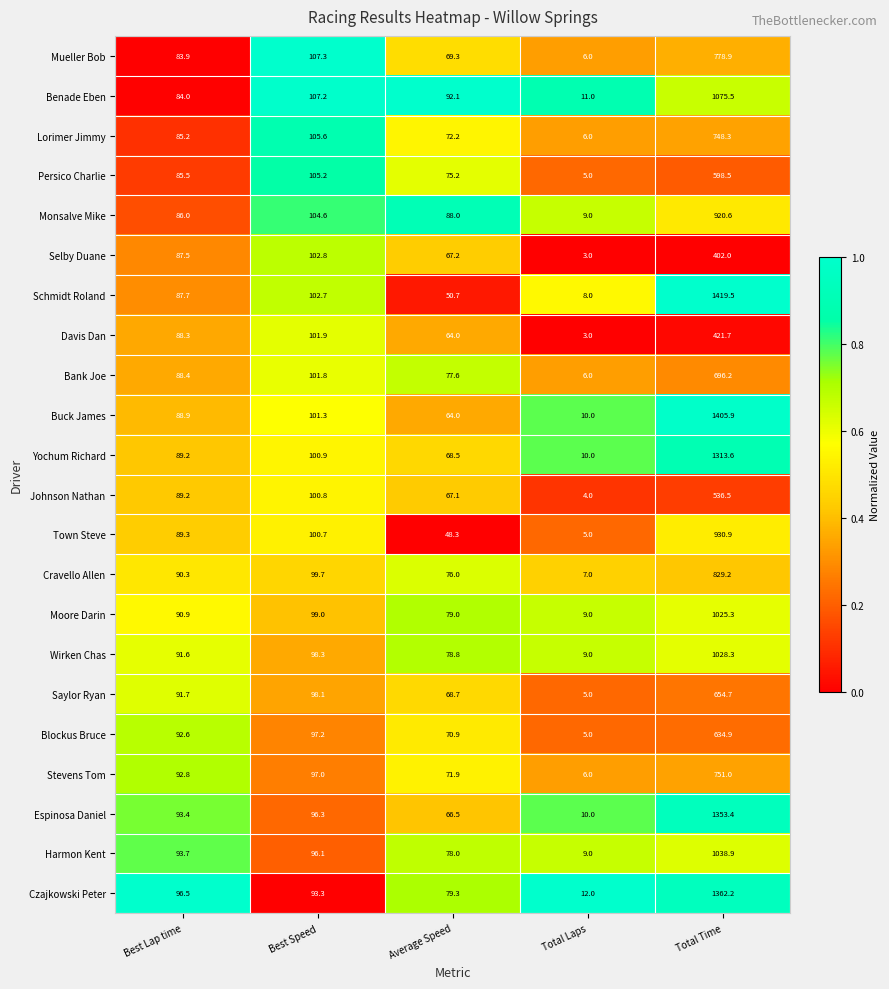

Where does the Yochum Richard series first go above 89?

Best Lap time